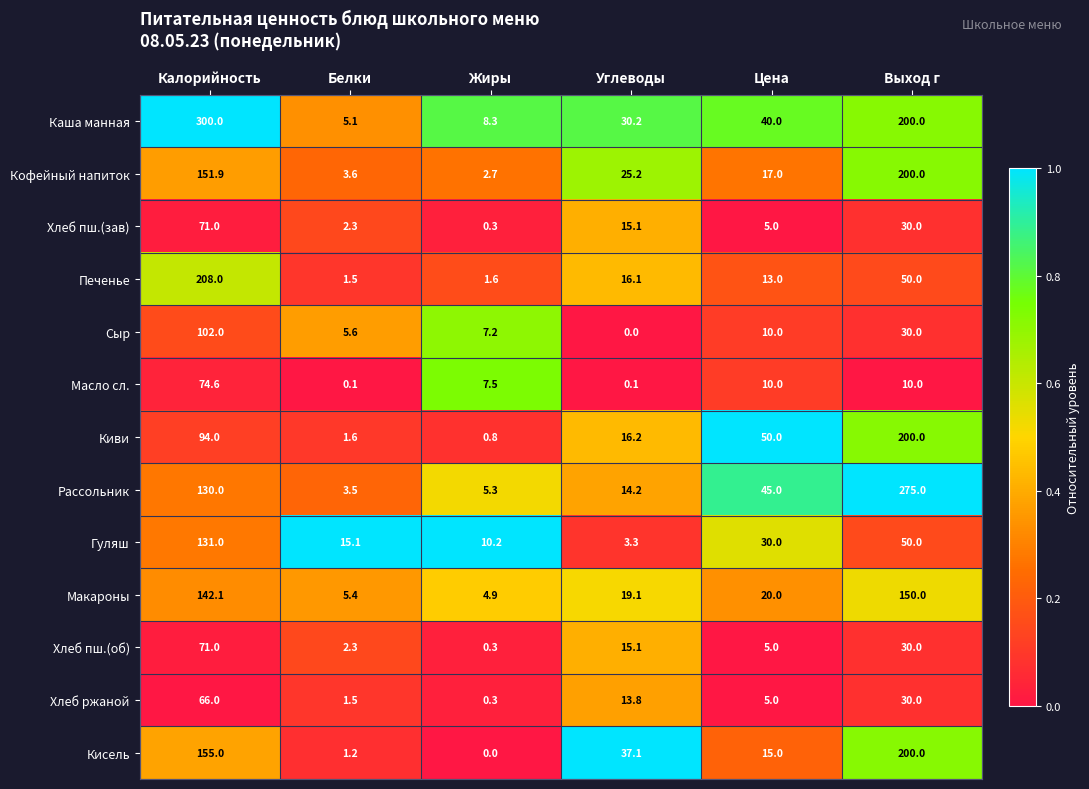

True or false: Киви has a value of 123.3 at Калорийность.

False